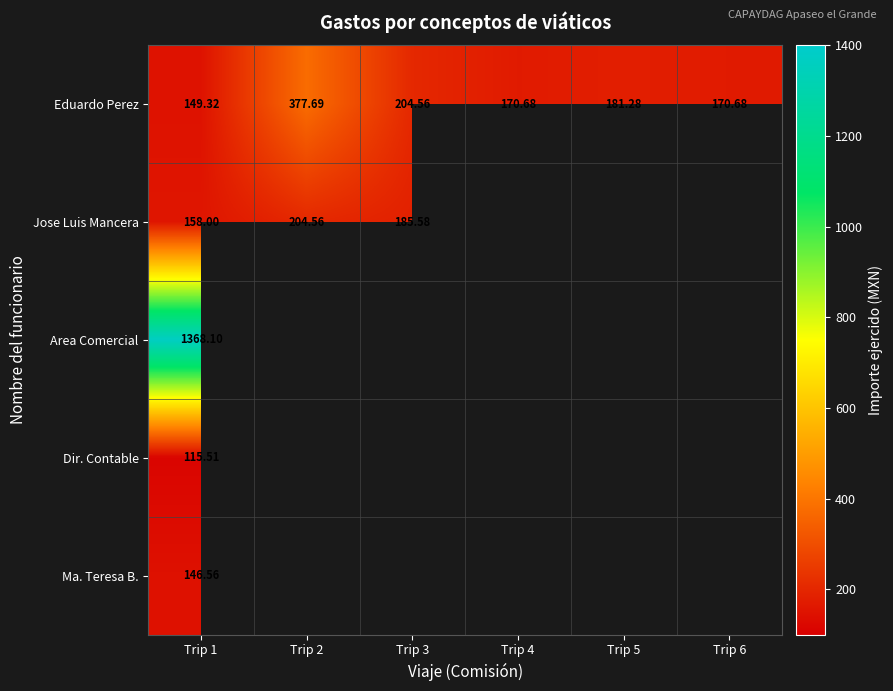

Between Trip 2 and Trip 3, which is larger?

Trip 2